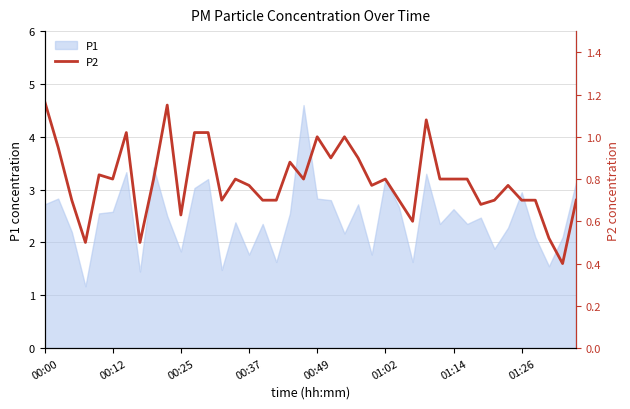

Reading left to right, extract all data points from this chart.

1.2	0.9	0.7	0.5	0.8	0.8	1.0	0.5	0.8	1.1	0.6	1.0	1.0	0.7	0.8	0.8	0.7	0.7	0.9	0.8	1.0	0.9	1.0	0.9	0.8	0.8	0.7	0.6	1.1	0.8	0.8	0.8	0.7	0.7	0.8	0.7	0.7	0.5	0.4	0.7